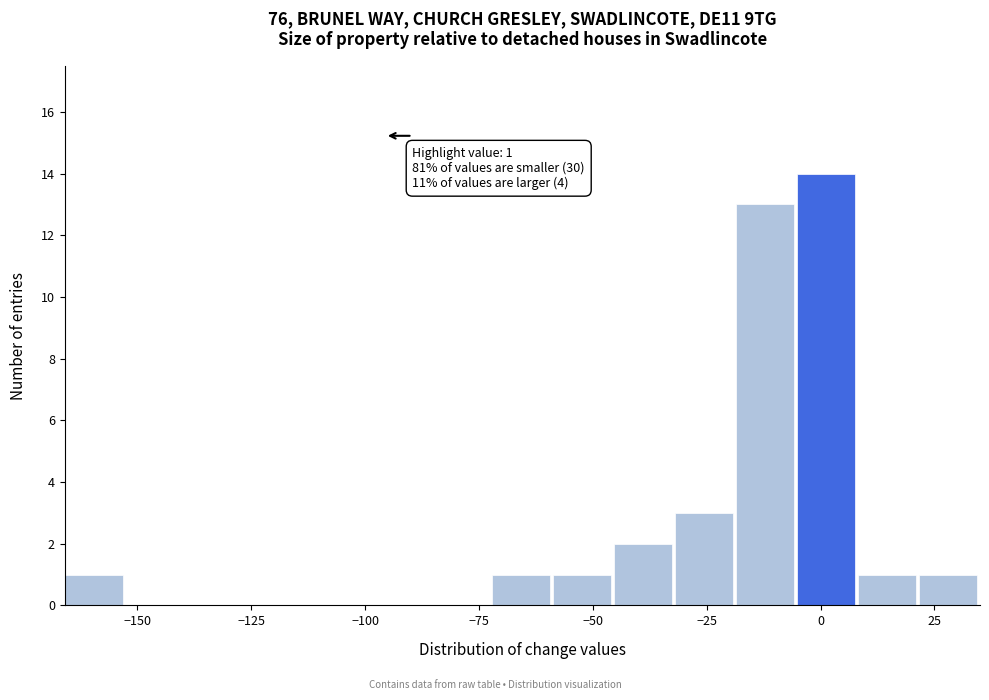

Around what value on the x-axis is the tallest bar? Give the approximate position of its centre, as read against the axis.

0